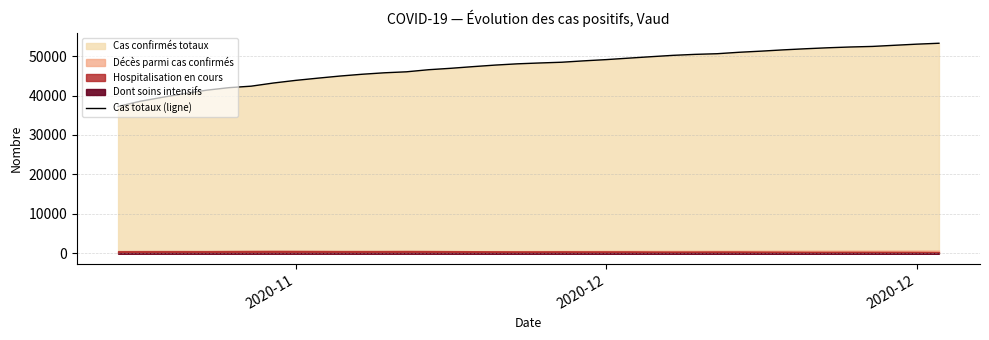

True or false: there are more than 2 points higher than both neighbors.

False